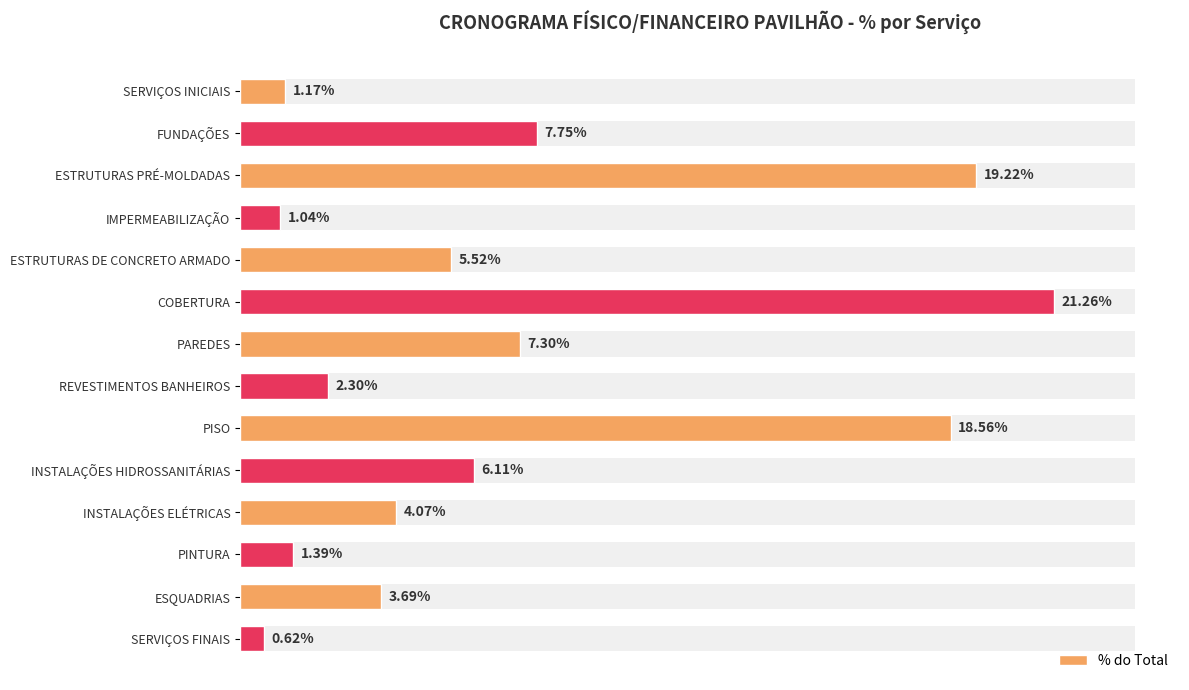

What is the value of the 5th bar from the left?

5.5